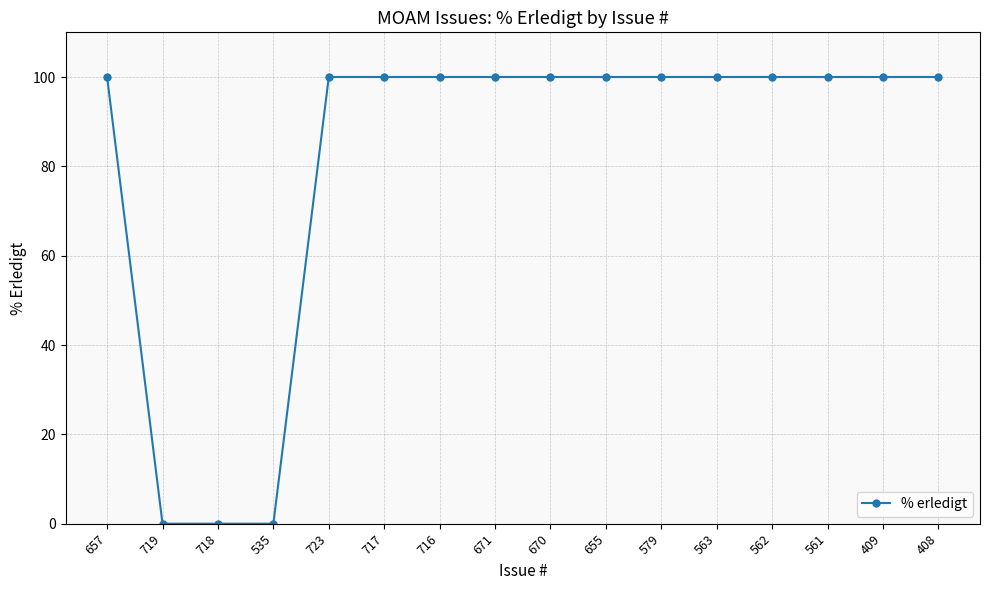

How many data points does each series have?

16